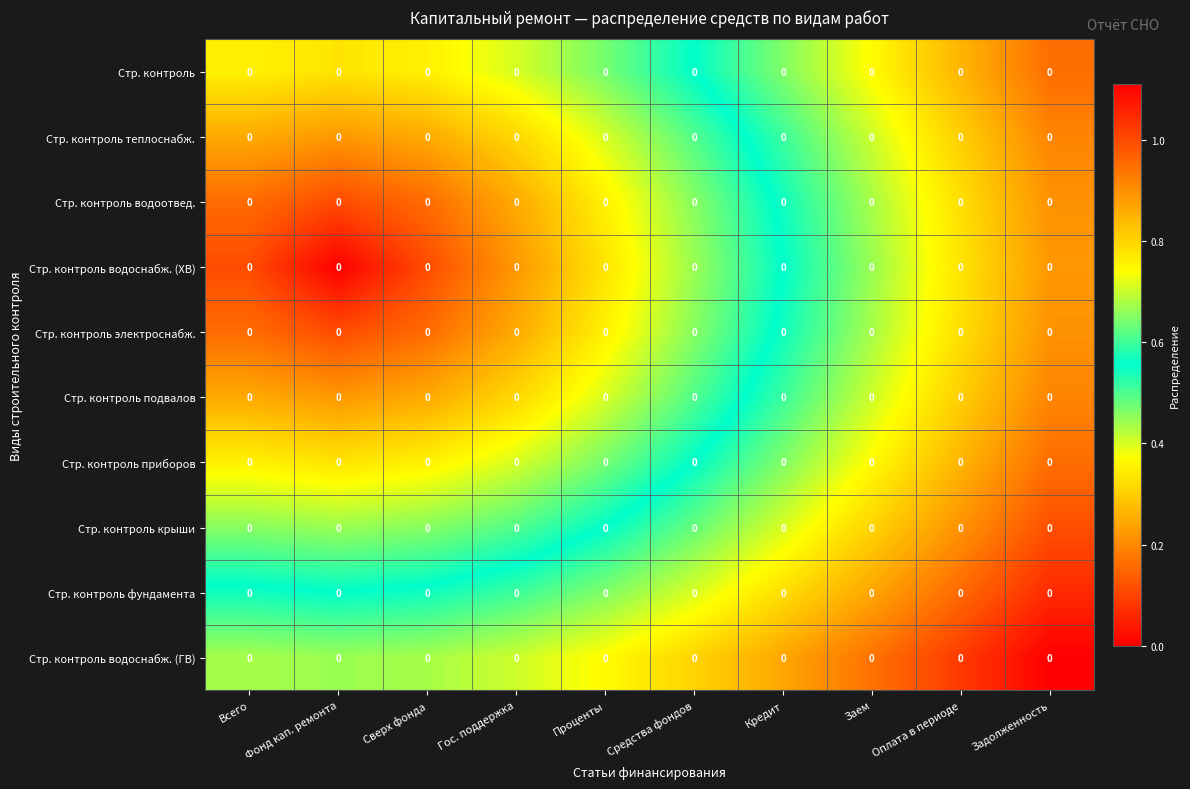

List the labels in order of Стр. контроль крыши value, smallest first.

Фонд кап. ремонта, Всего, Сверх фонда, Гос. поддержка, Проценты, Средства фондов, Кредит, Заем, Оплата в периоде, Задолженность